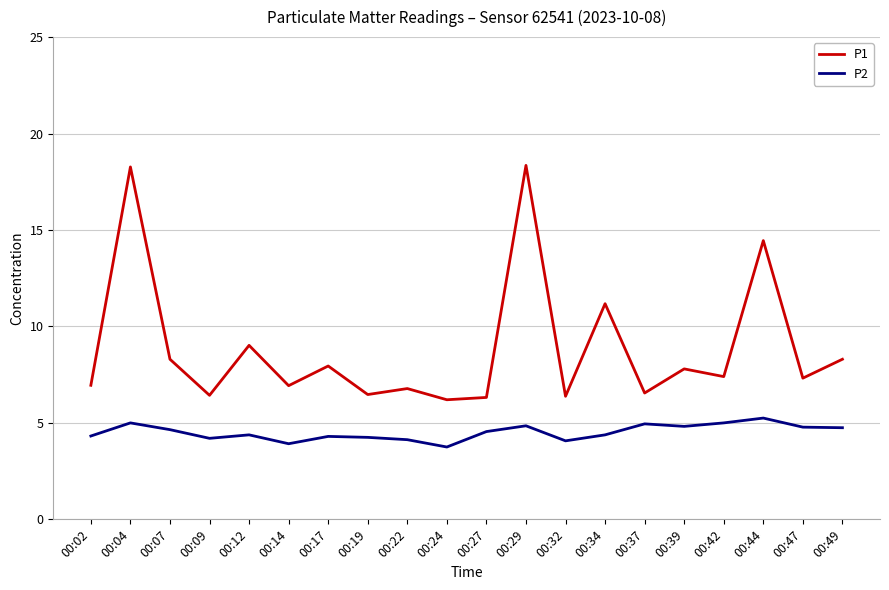

Which series changed the most between 00:39 and 00:44?

P1